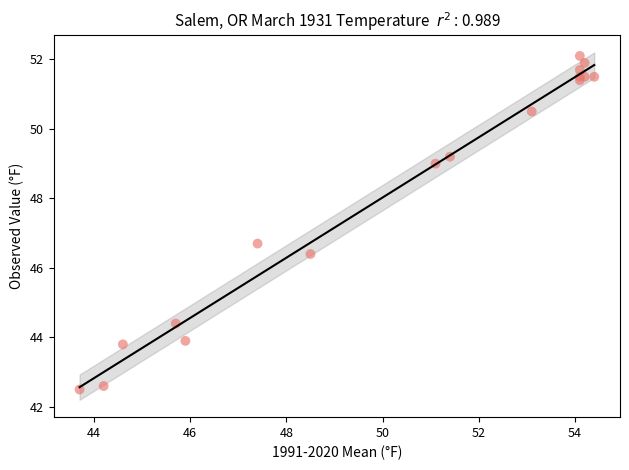

What Y value in the scatter plot is closest to 47?

46.7